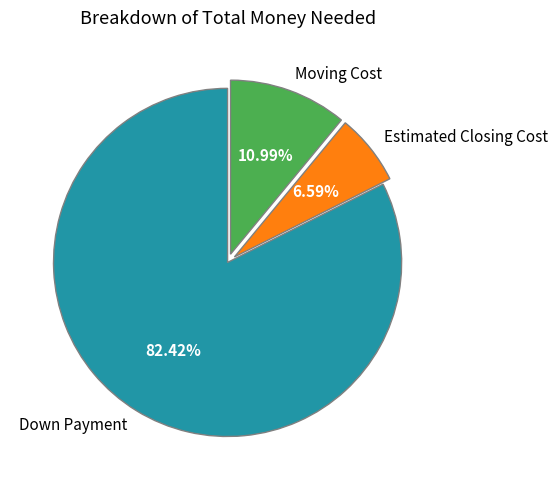

Is there any slice that represents more than half of the pie?

Yes